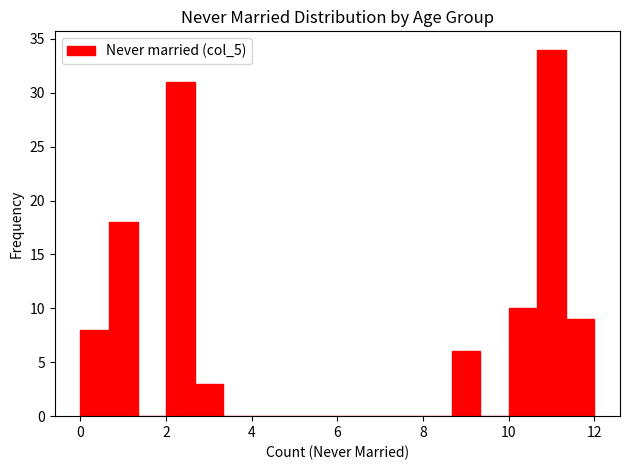

Around what value on the x-axis is the tallest bar? Give the approximate position of its centre, as read against the axis.

11.0